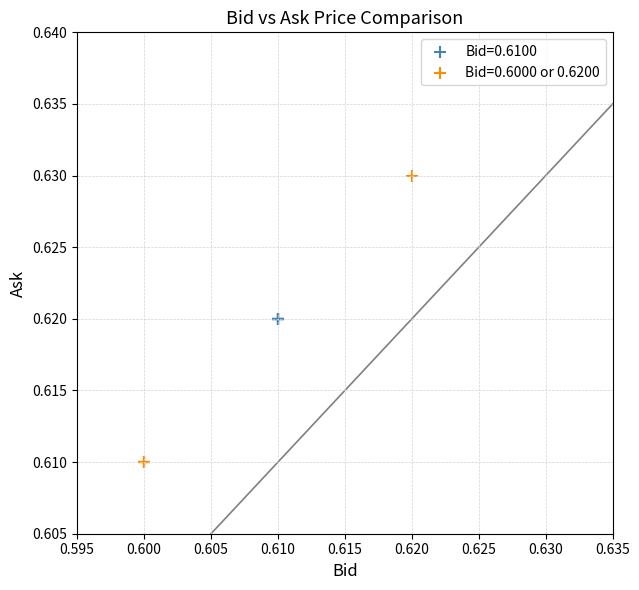

Which series reaches the maximum Y coordinate?

Bid=0.6000 or 0.6200